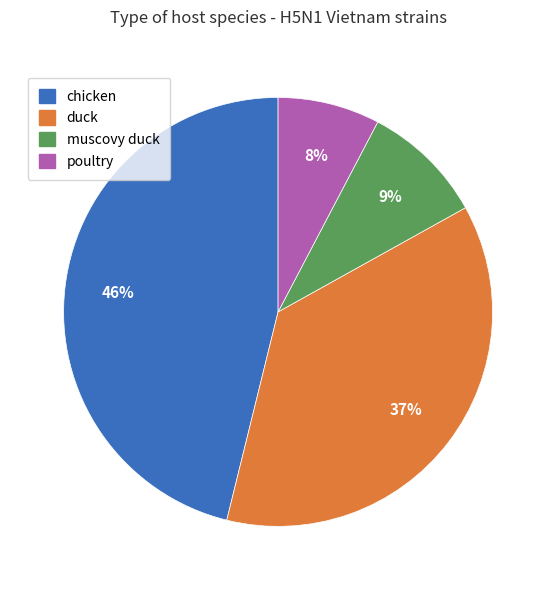

Is poultry the majority of the pie?

No